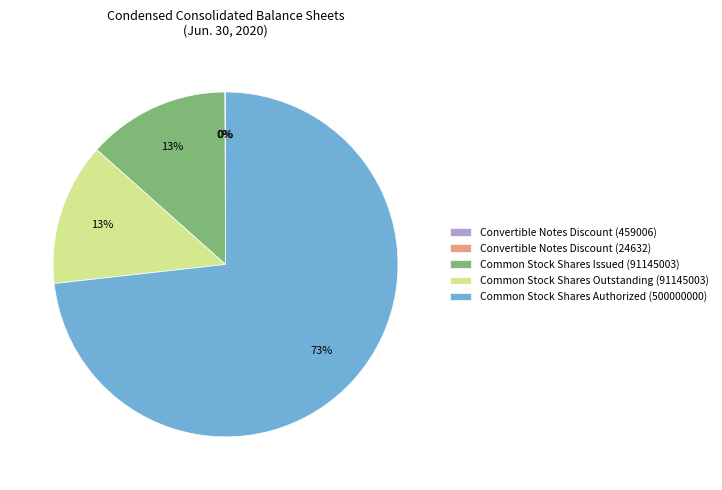

To the nearest percent, what is the average slice percentage?

20%